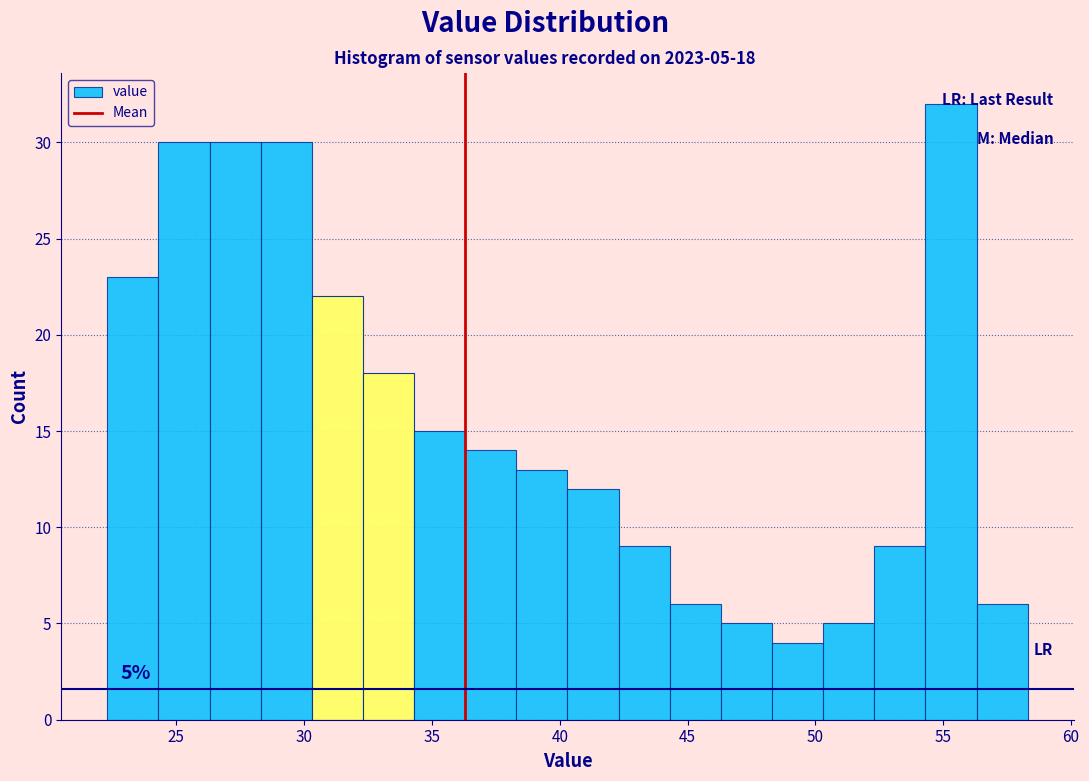

Which range on the x-axis has the tallest bar?

54.3 to 56.3